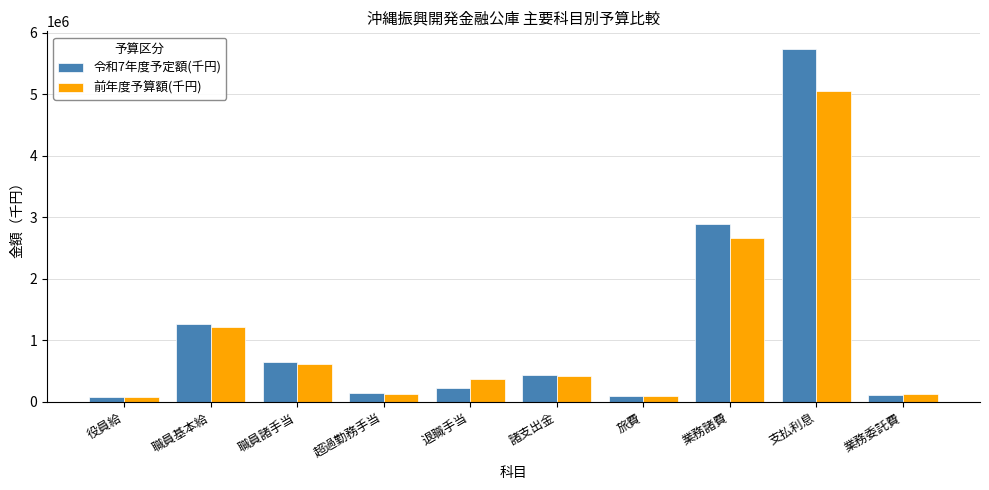

What is the difference between the maximum and minimum values in the 前年度予算額(千円) series?

4976199